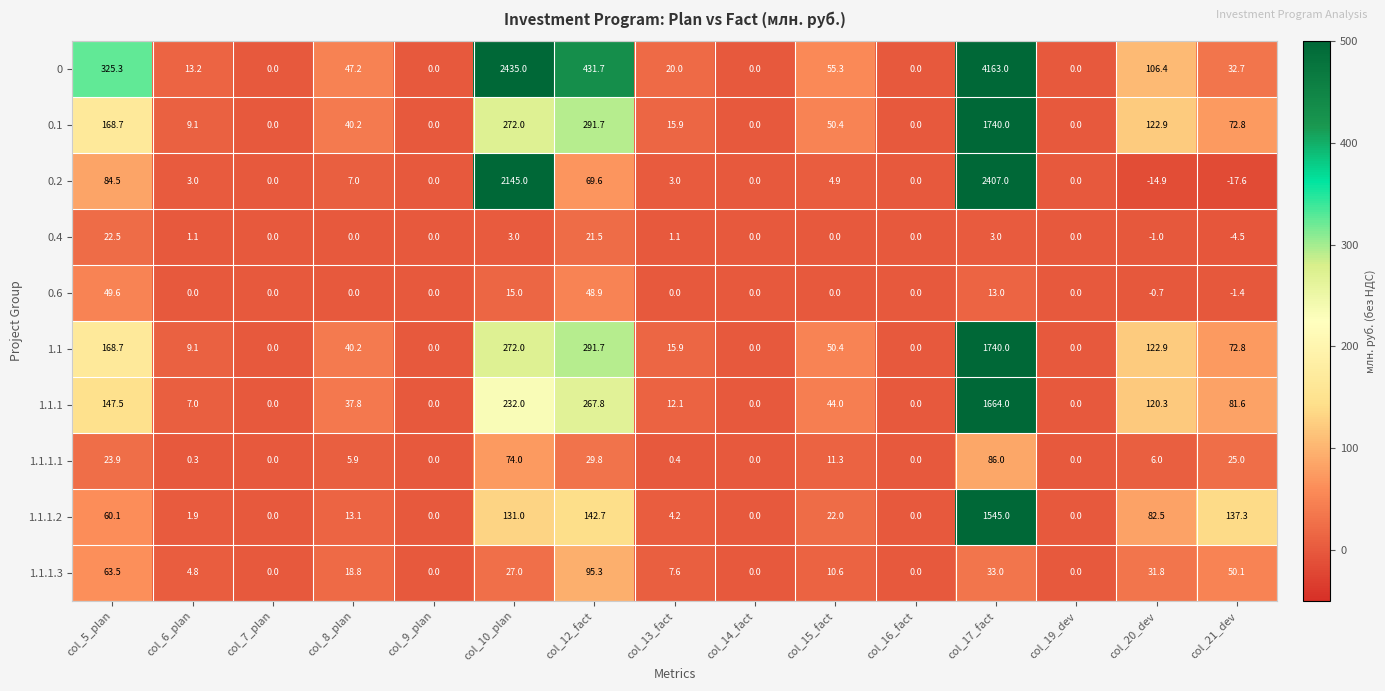

What is the difference between the second highest and second lowest values in the 0 series?

2435.0